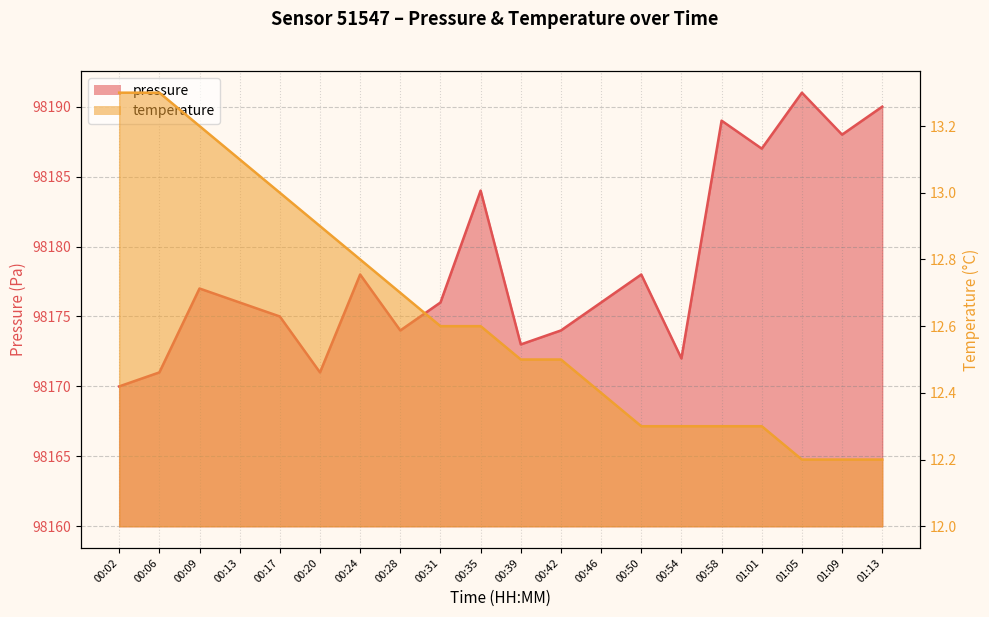

Reading left to right, what are all the values shown in this chart?

pressure: 00:02=98170.0	00:06=98171.0	00:09=98177.0	00:13=98176.0	00:17=98175.0	00:20=98171.0	00:24=98178.0	00:28=98174.0	00:31=98176.0	00:35=98184.0	00:39=98173.0	00:42=98174.0	00:46=98176.0	00:50=98178.0	00:54=98172.0	00:58=98189.0	01:01=98187.0	01:05=98191.0	01:09=98188.0	01:13=98190.0
temperature: 00:02=13.3	00:06=13.3	00:09=13.2	00:13=13.1	00:17=13.0	00:20=12.9	00:24=12.8	00:28=12.7	00:31=12.6	00:35=12.6	00:39=12.5	00:42=12.5	00:46=12.4	00:50=12.3	00:54=12.3	00:58=12.3	01:01=12.3	01:05=12.2	01:09=12.2	01:13=12.2